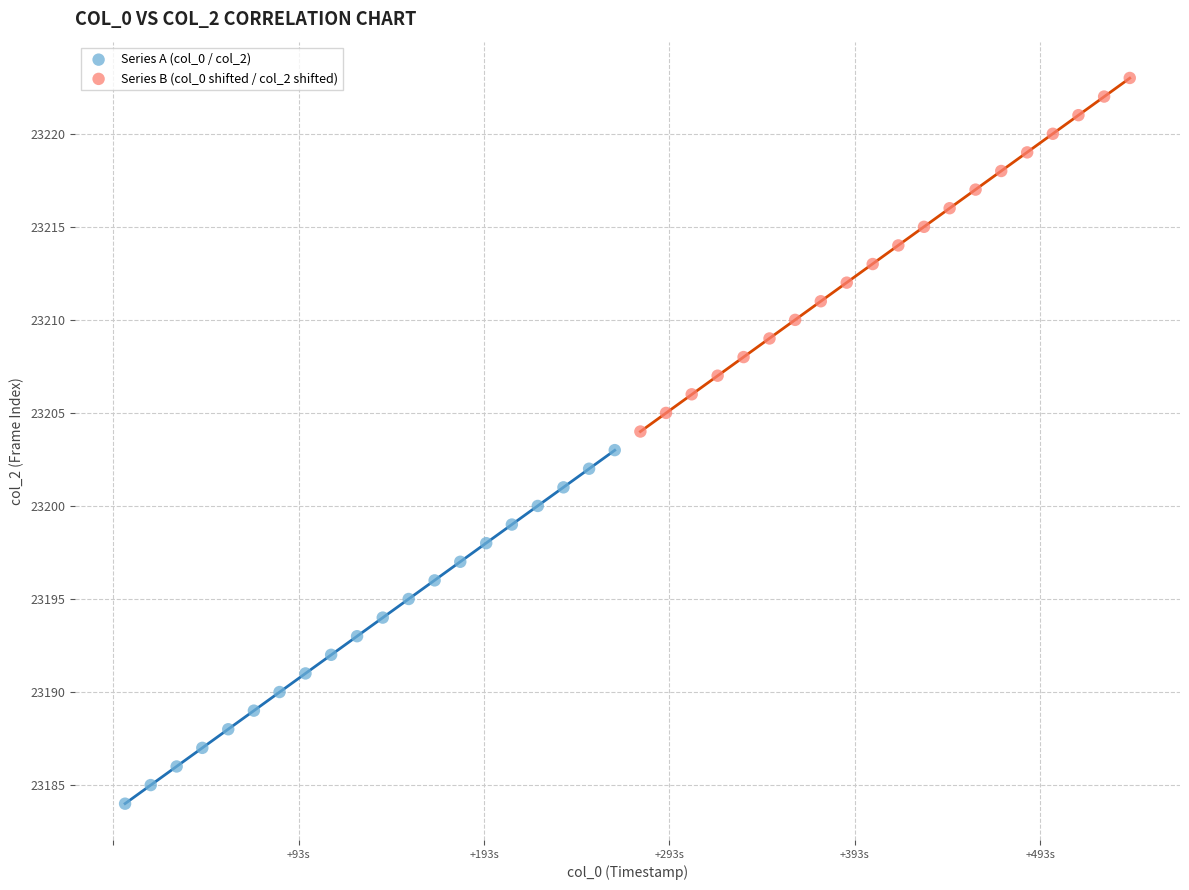

Which series reaches the maximum Y coordinate?

Series B (col_0 shifted / col_2 shifted)